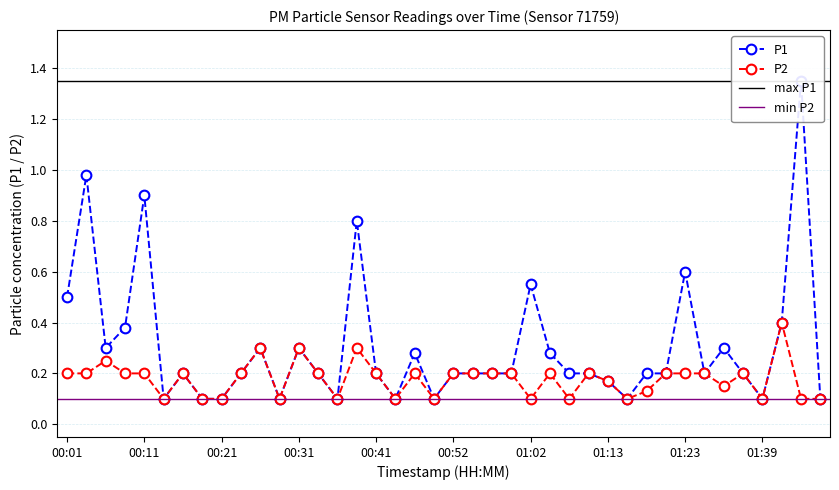

True or false: P1 and P2 intersect in this chart.

False